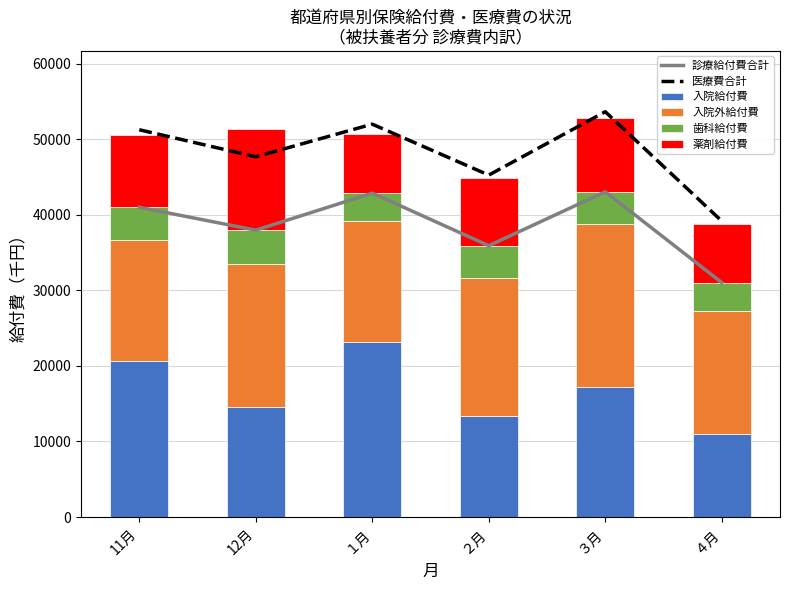

What is the sum of all 入院外給付費 values?

107064.4